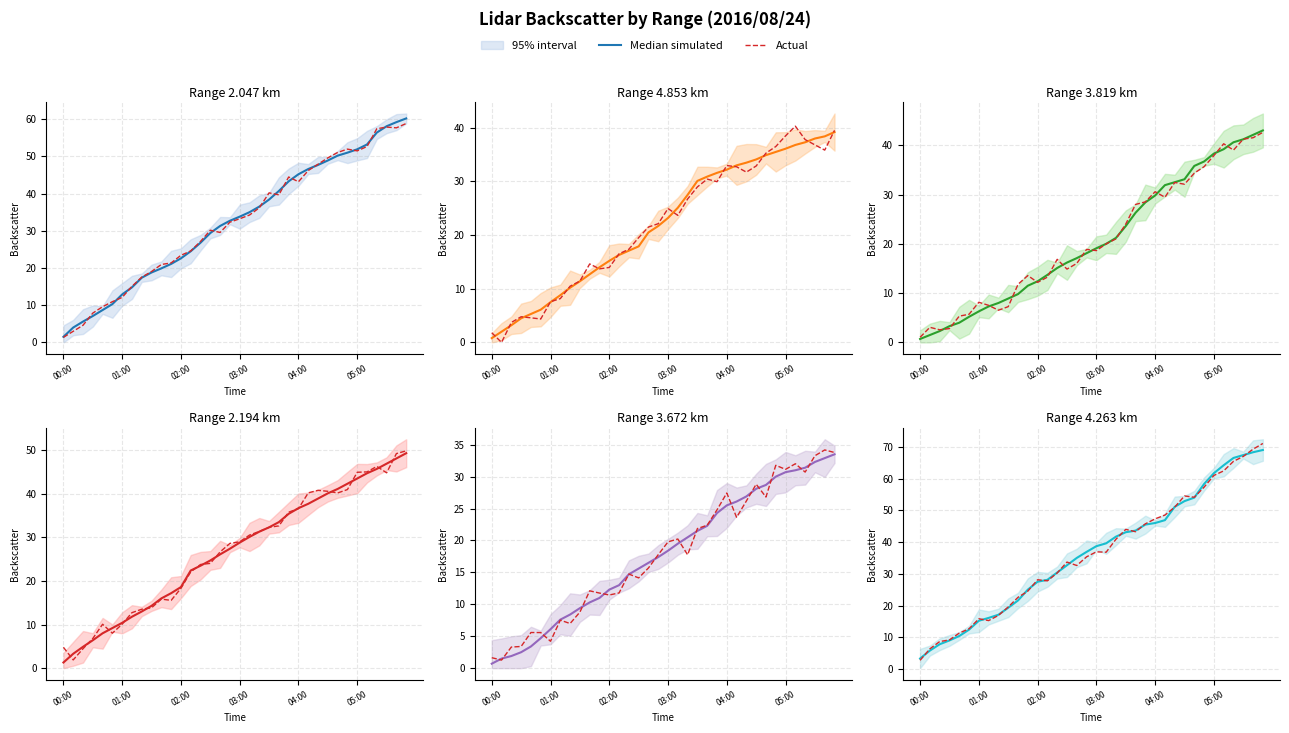

Reading left to right, extract all data points from this chart.

Median simulated: 3.3	5.8	7.8	9.0	10.4	12.4	15.2	16.1	17.1	19.3	21.6	25.0	27.5	28.1	30.4	32.7	35.0	36.9	38.7	39.6	41.7	43.1	43.6	45.5	46.0	46.9	51.1	52.9	54.0	58.3	61.7	64.2	66.5	67.4	68.3	69.0
Actual: 2.7	6.4	8.6	9.2	11.3	12.7	15.8	15.3	16.9	19.5	22.6	24.5	28.1	27.8	30.3	33.7	32.6	35.3	36.9	36.8	40.9	44.0	43.3	45.7	47.3	48.5	51.0	54.5	54.1	57.3	61.0	62.4	65.4	67.0	69.3	71.1